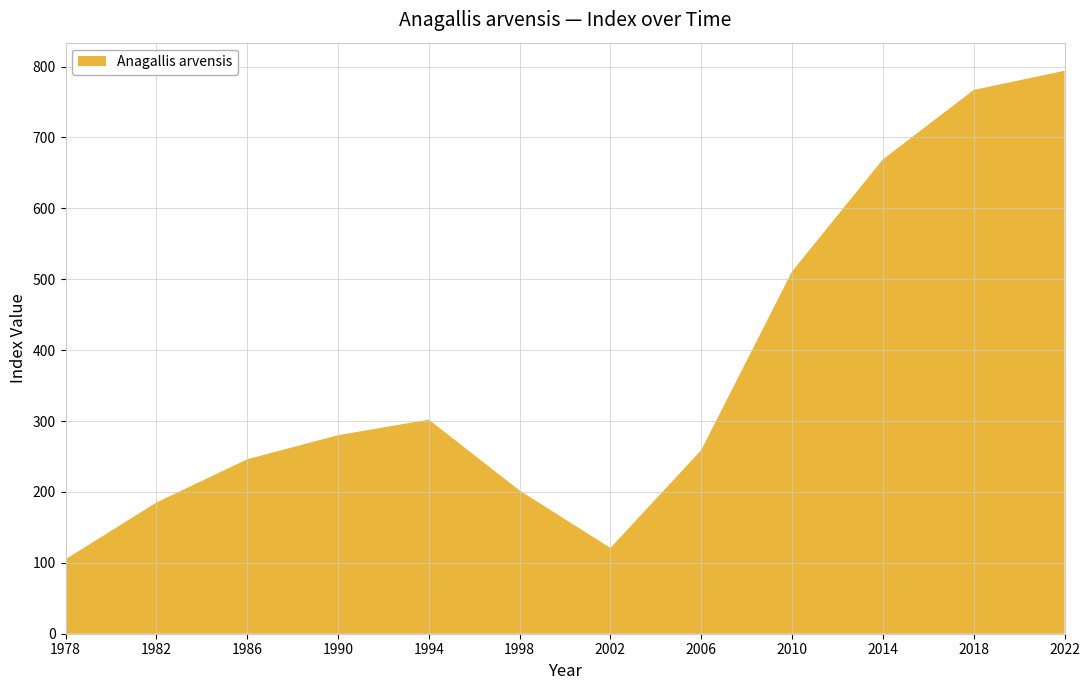

Reading left to right, extract all data points from this chart.

1978=105	1982=185	1986=246	1990=280	1994=302	1998=202	2002=121	2006=259	2010=511	2014=669	2018=767	2022=794